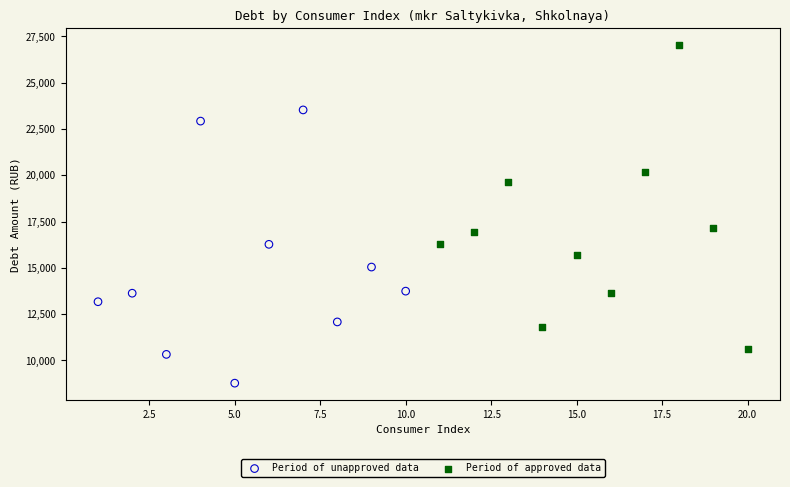

What are all the series names shown in the legend?

Period of unapproved data, Period of approved data